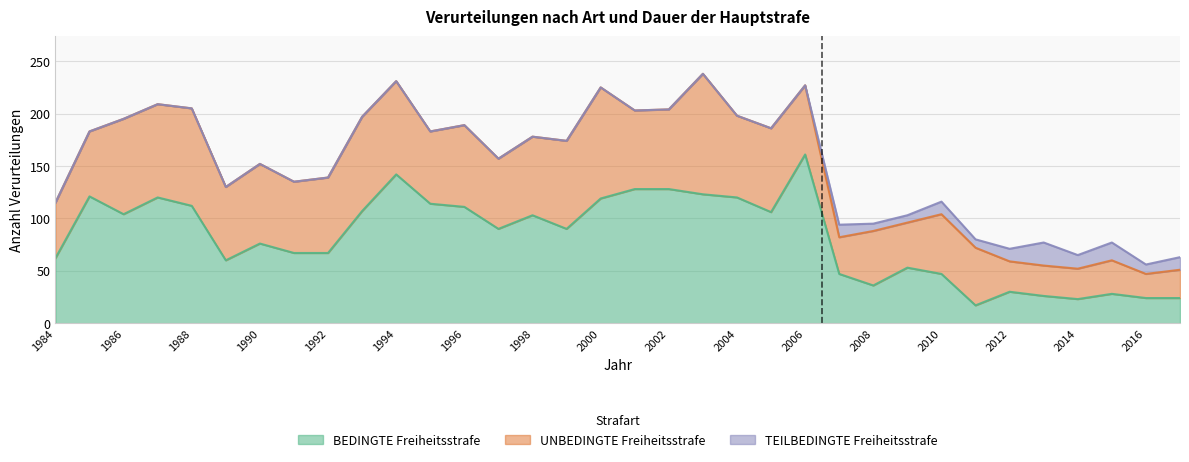

Which series changed the most between 2015 and 2016?

UNBEDINGTE Freiheitsstrafe